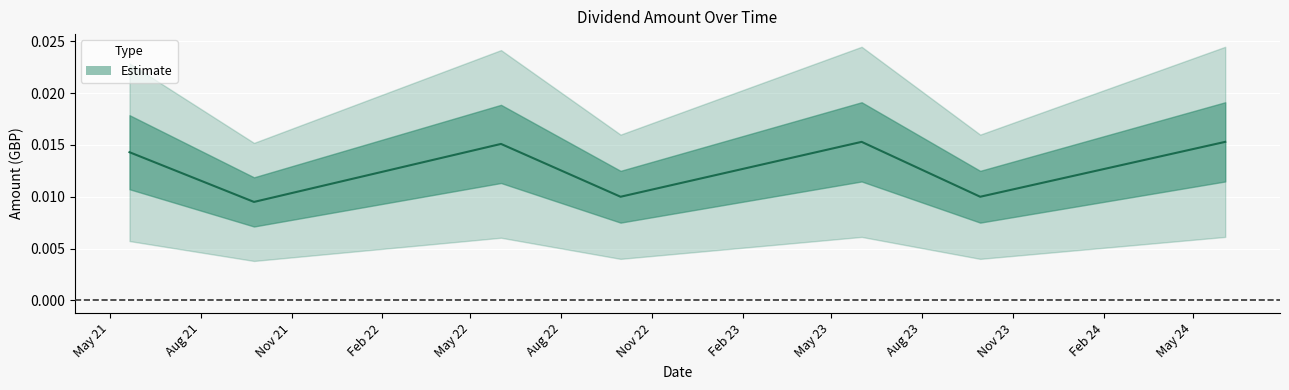

Which has a higher value, Nov 22 or May 21?

Nov 22